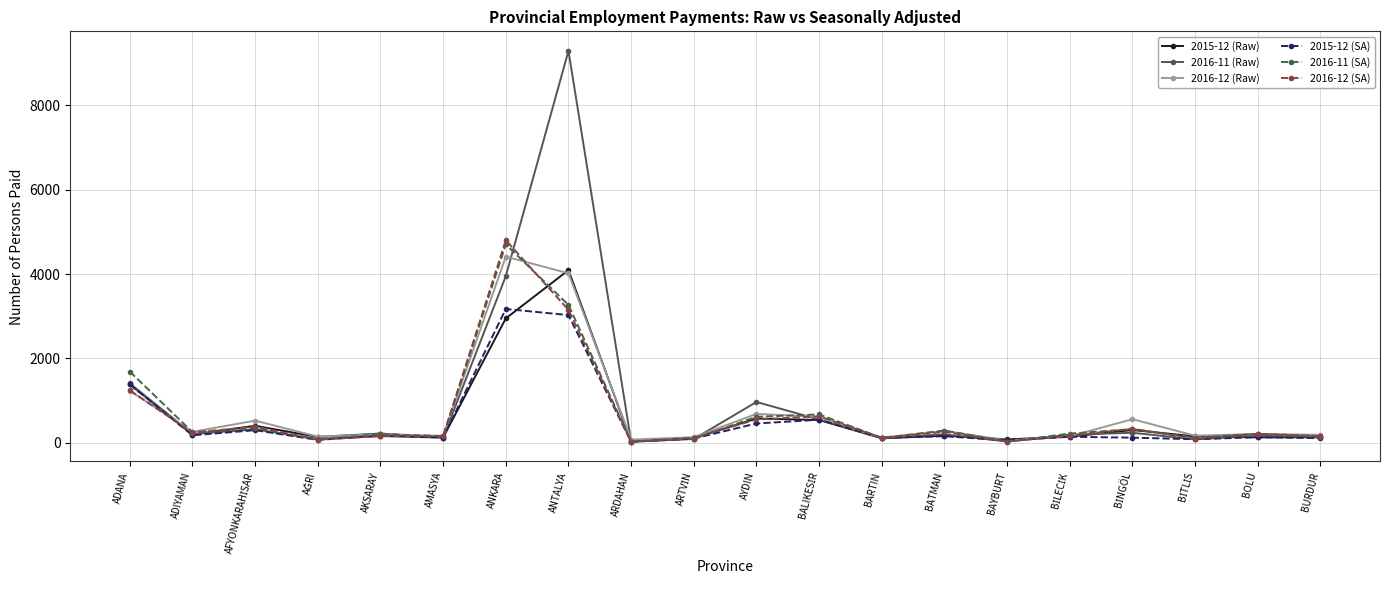

The 2016-12 (Raw) series shows 1721.5 at ADANA. True or false?

False